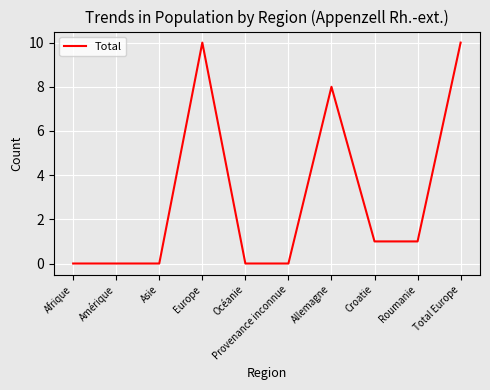

What is the maximum value shown in the chart?

10